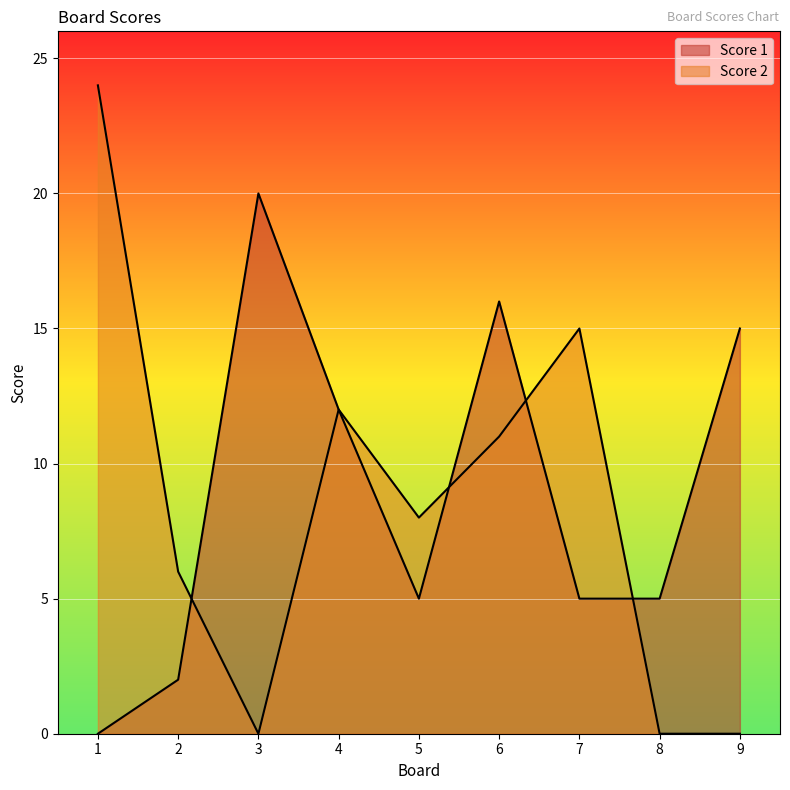

Is the value of Score 1 at 9 greater than the value of Score 2 at 6?

Yes